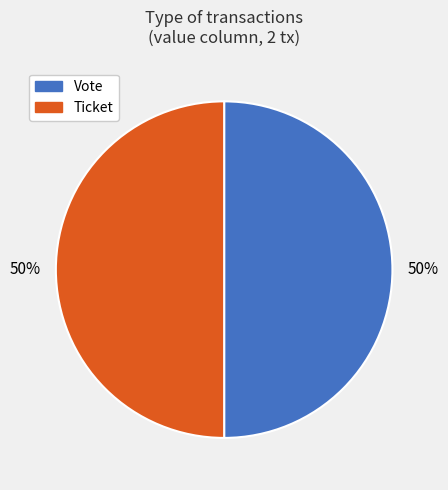

Is it true that Vote is 60% of the pie?

False